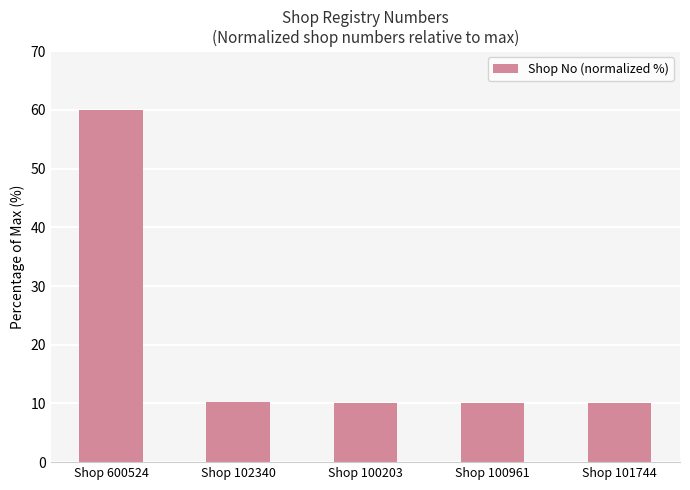

How many bars are there in total?

5